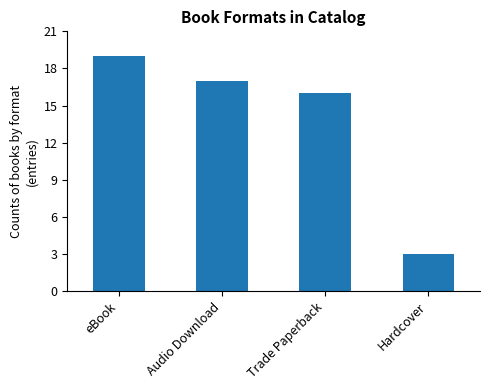

What is the greatest value displayed?

19